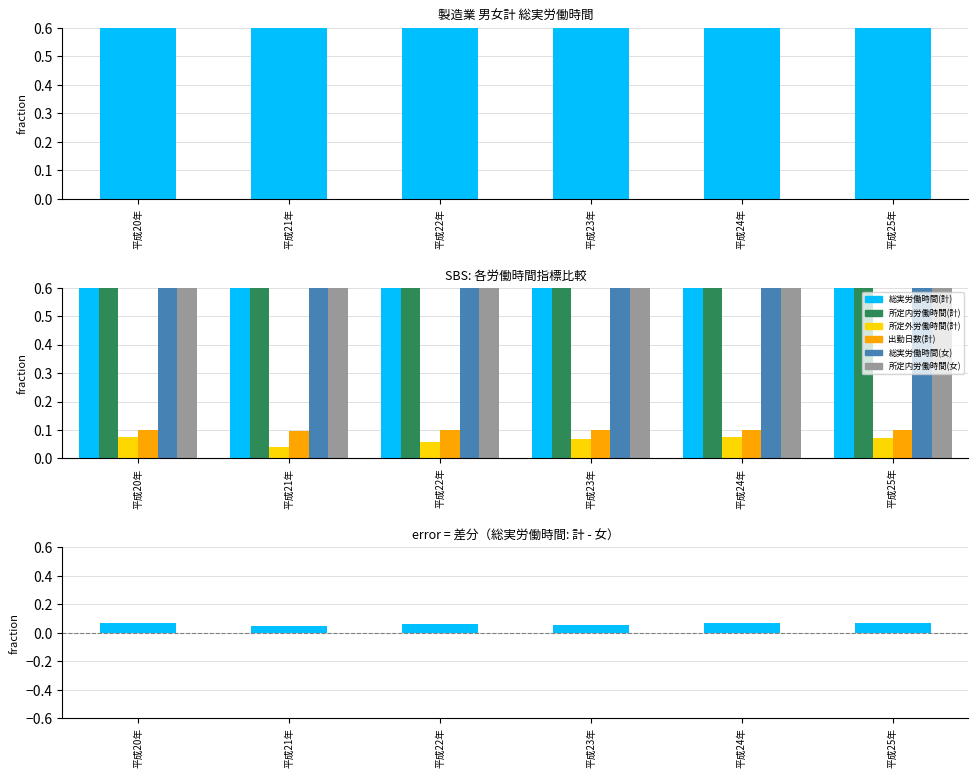

Rank the series at 平成23年 from lowest to highest value.

所定外労働時間(計), 出勤日数(計), 所定内労働時間(女), 所定内労働時間(計), 総実労働時間(女), 総実労働時間(計)